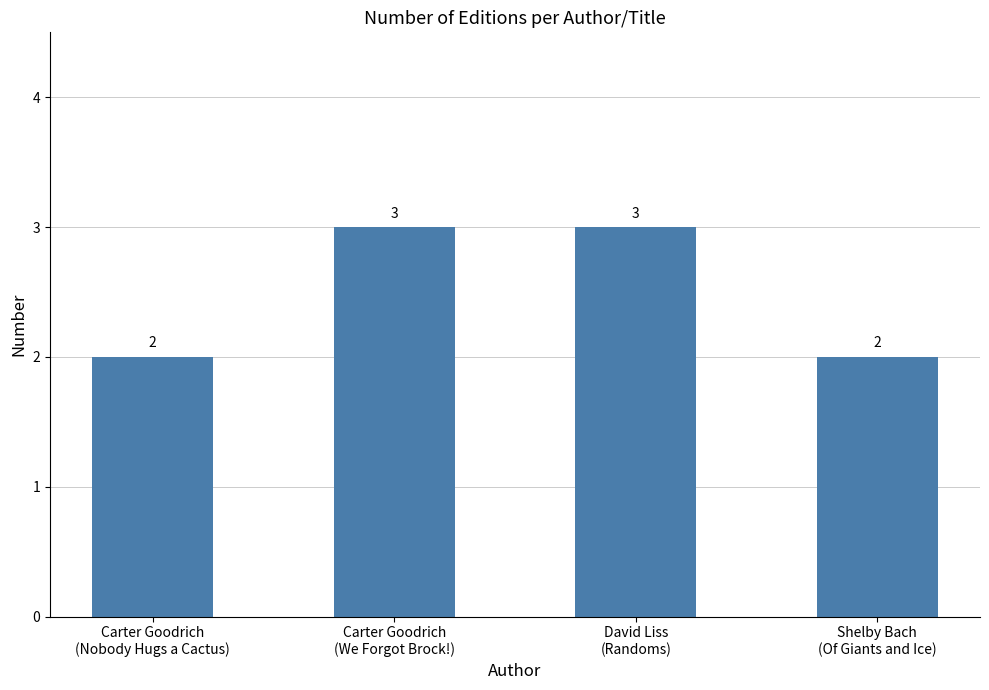

What is the difference between the maximum and minimum values?

1